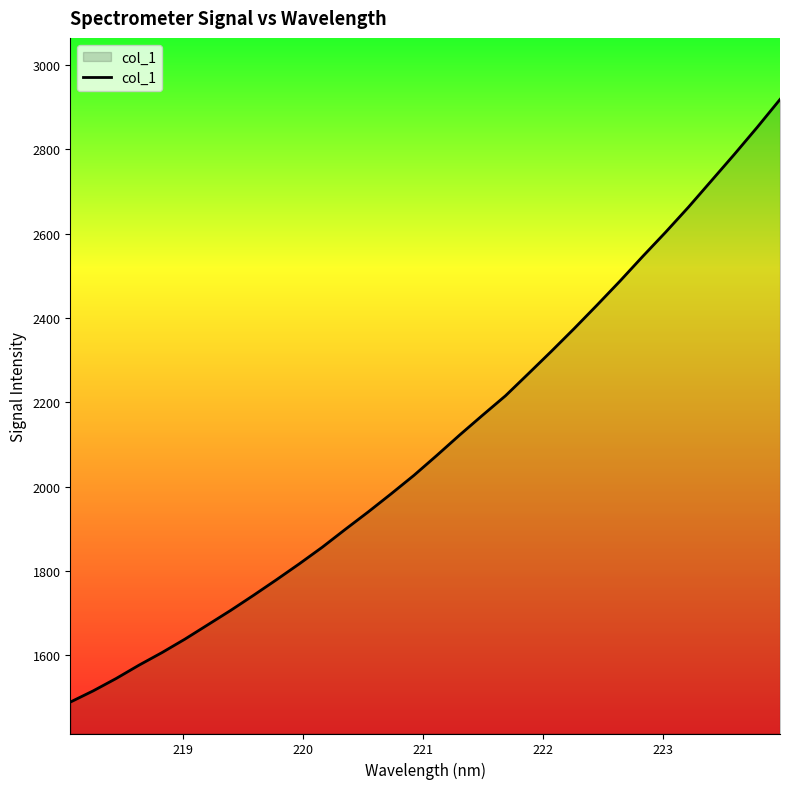

What is the maximum value shown in the chart?

2918.2